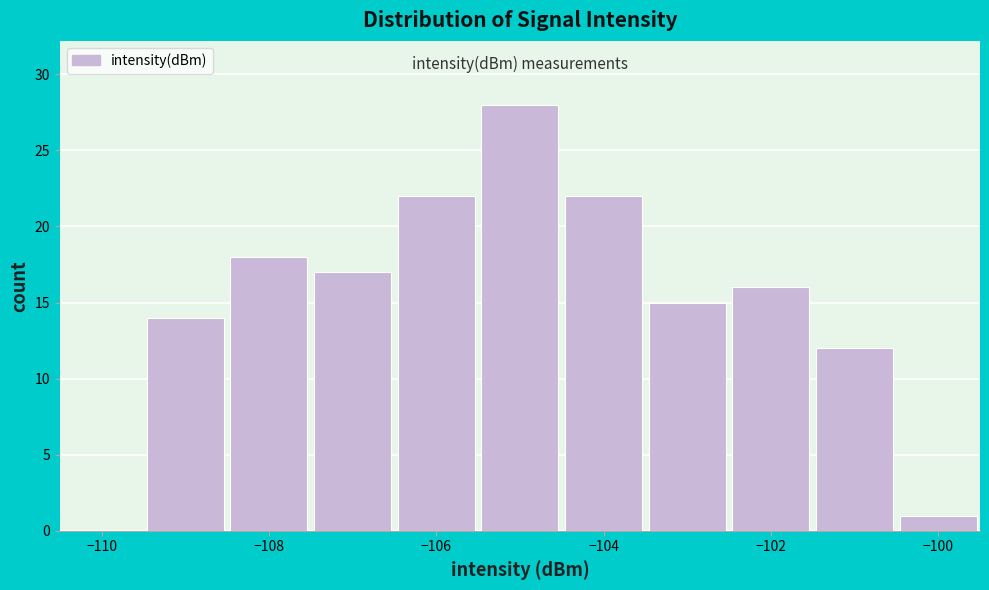

Which range on the x-axis has the tallest bar?

-105.5 to -104.5